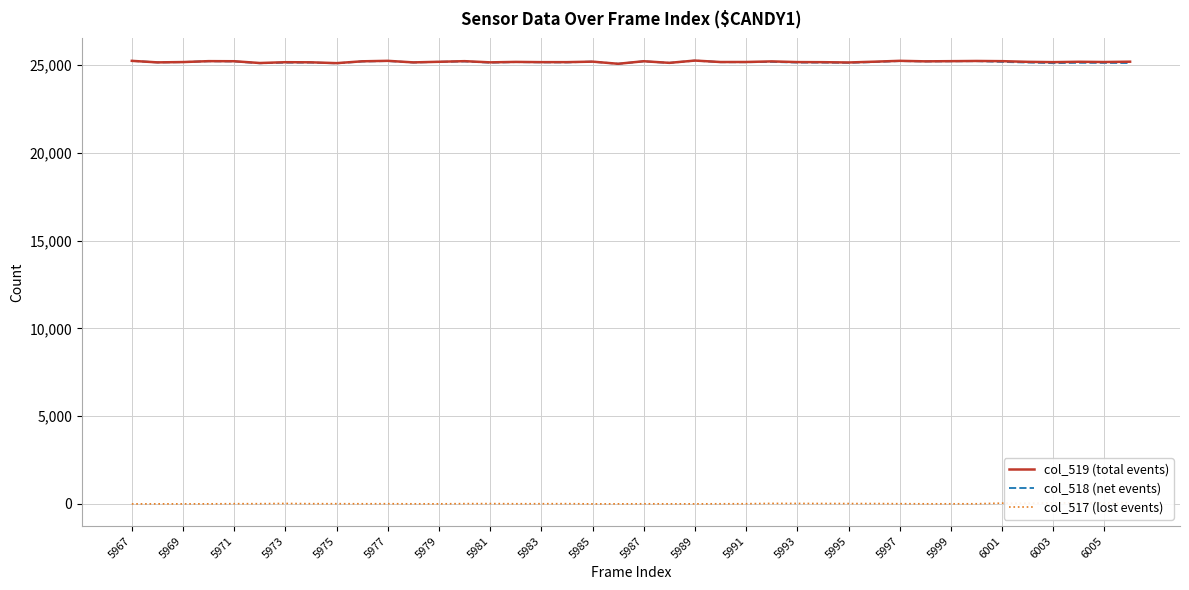

At how many categories does at least one series exceed 22513?

40